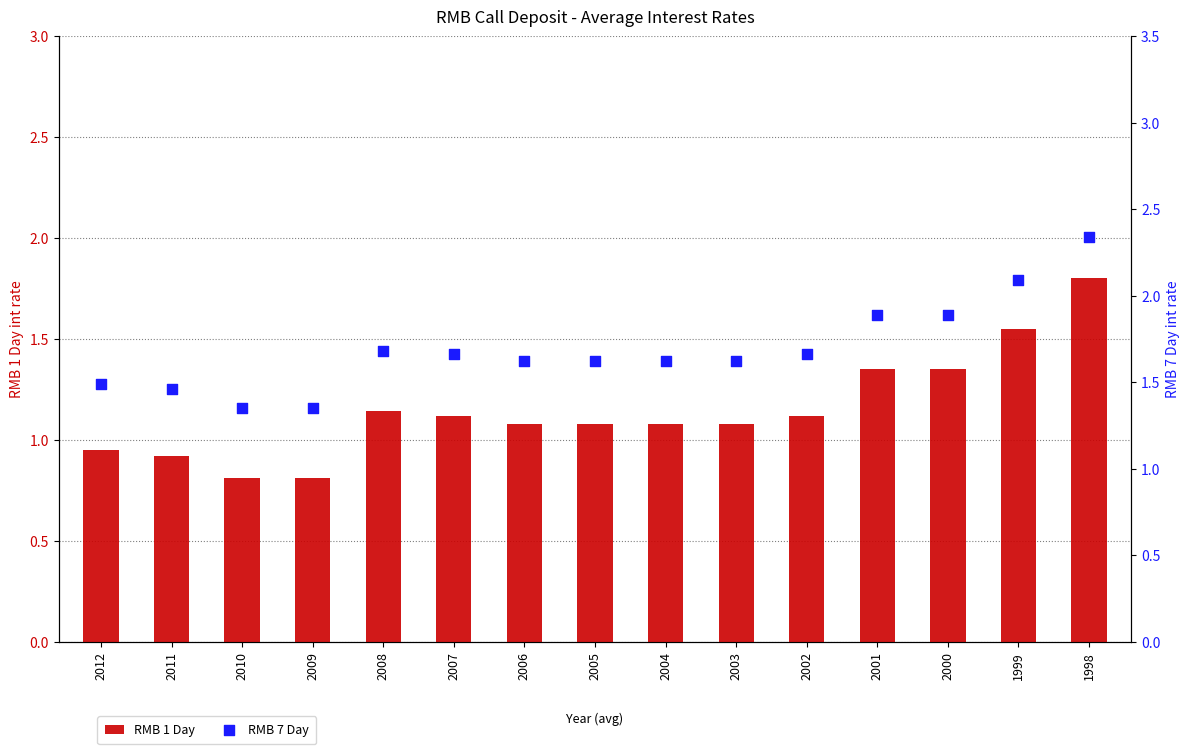

What is the total value across all series at 2003?

2.7